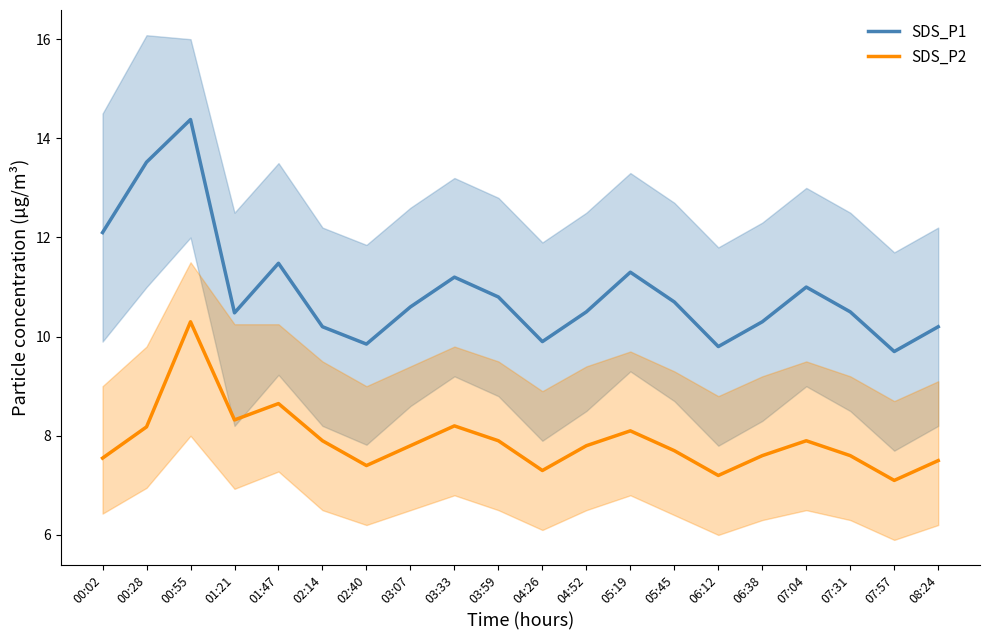

Which has a higher value, 04:52 or 04:26?

04:52